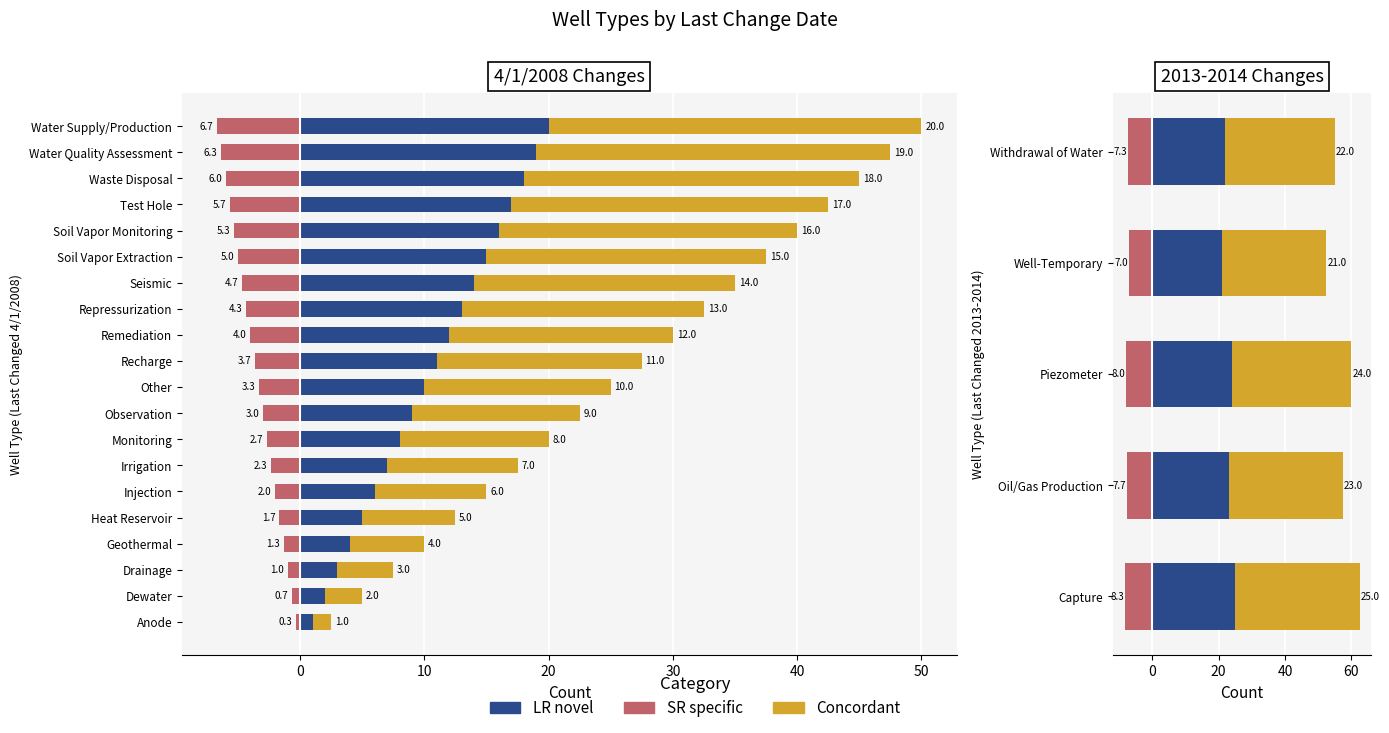

What value does the LR novel series have at Piezometer?

24.0